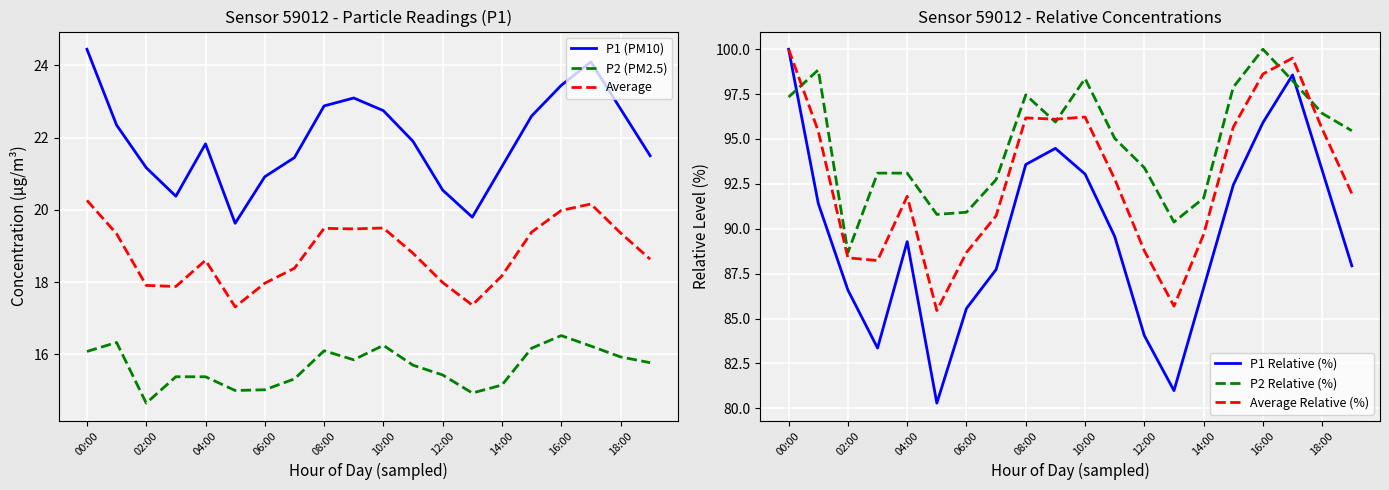

Where is the first local maximum for Average Relative (%)?

04:00